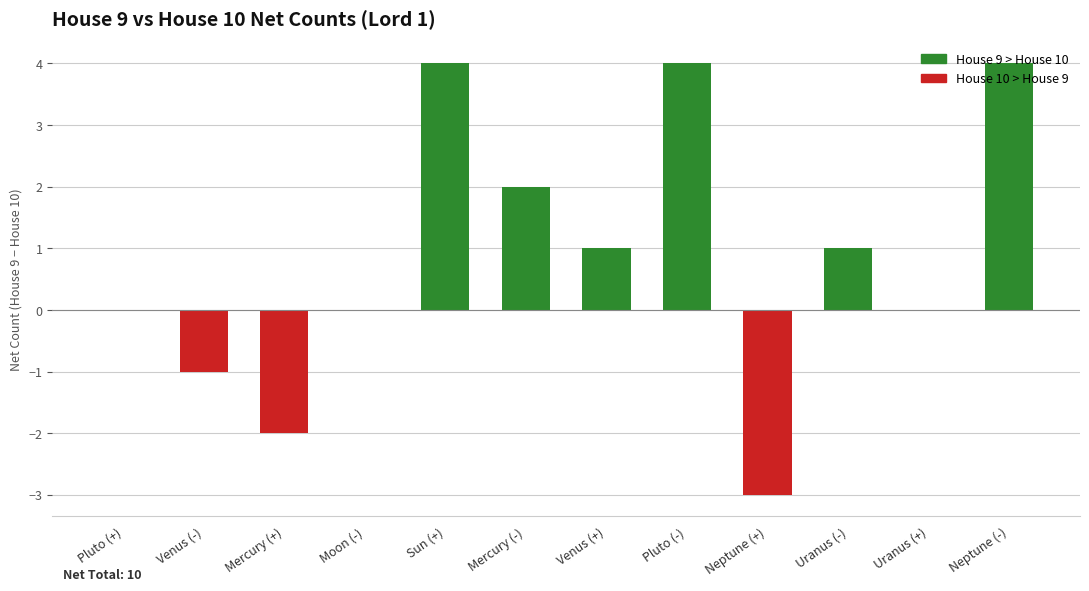

How many series are shown in this chart?

1